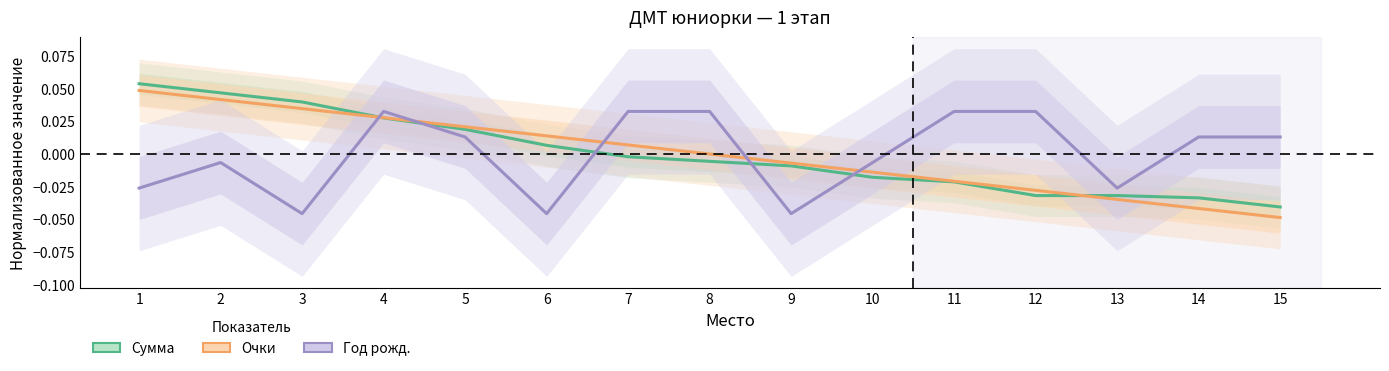

Reading left to right, list all the values displayed in this chart.

Сумма: 1=0.1	2=0.0	3=0.0	4=0.0	5=0.0	6=0.0	7=-0.0	8=-0.0	9=-0.0	10=-0.0	11=-0.0	12=-0.0	13=-0.0	14=-0.0	15=-0.0
Очки: 1=0.0	2=0.0	3=0.0	4=0.0	5=0.0	6=0.0	7=0.0	8=0.0	9=-0.0	10=-0.0	11=-0.0	12=-0.0	13=-0.0	14=-0.0	15=-0.0
Год рожд.: 1=-0.0	2=-0.0	3=-0.0	4=0.0	5=0.0	6=-0.0	7=0.0	8=0.0	9=-0.0	10=-0.0	11=0.0	12=0.0	13=-0.0	14=0.0	15=0.0